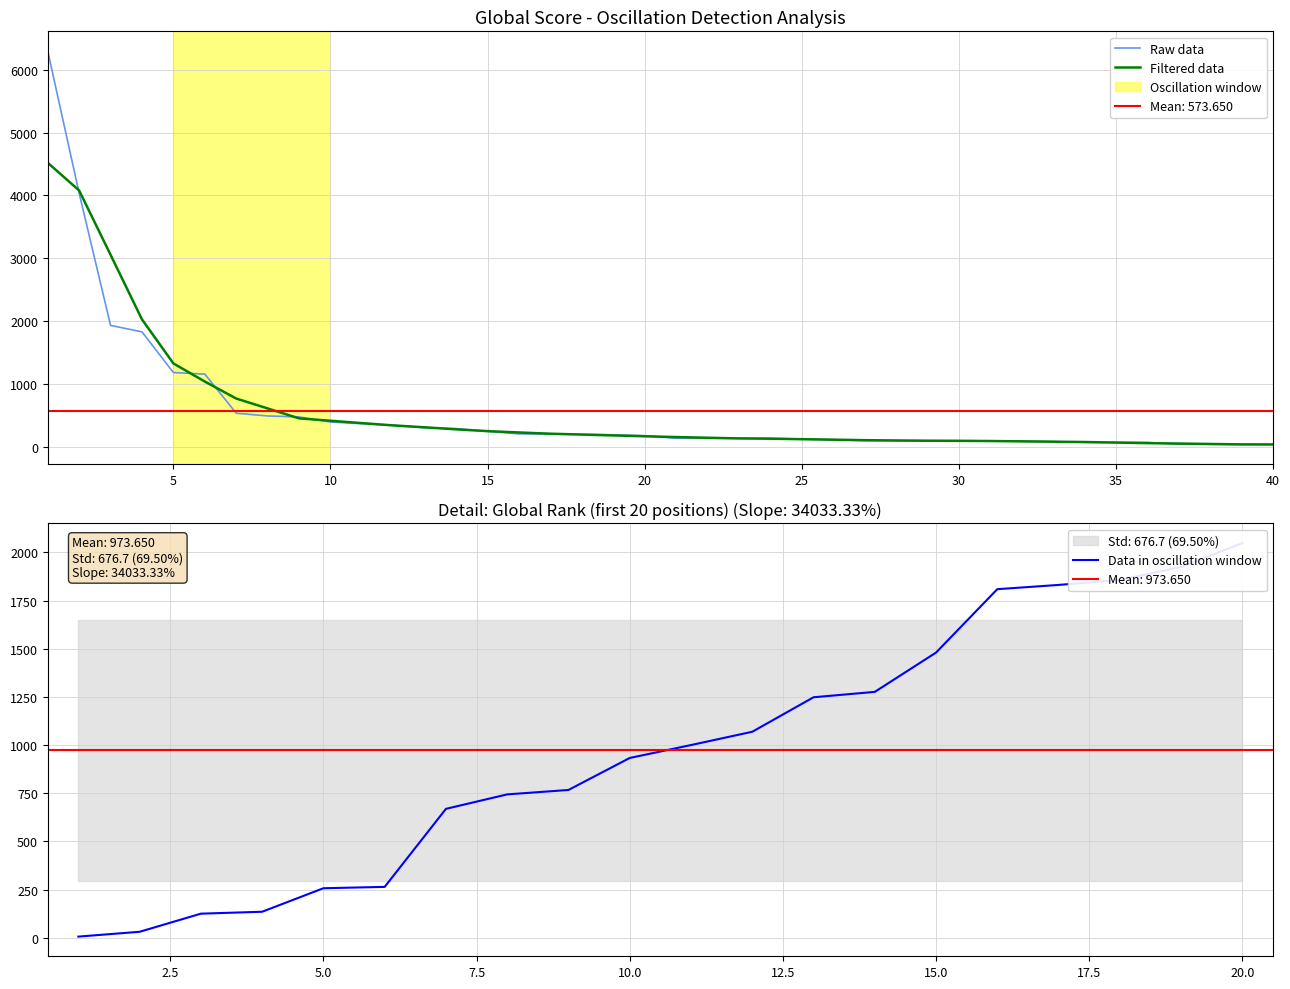

The chart shows a value of 199 at 19. True or false?

True